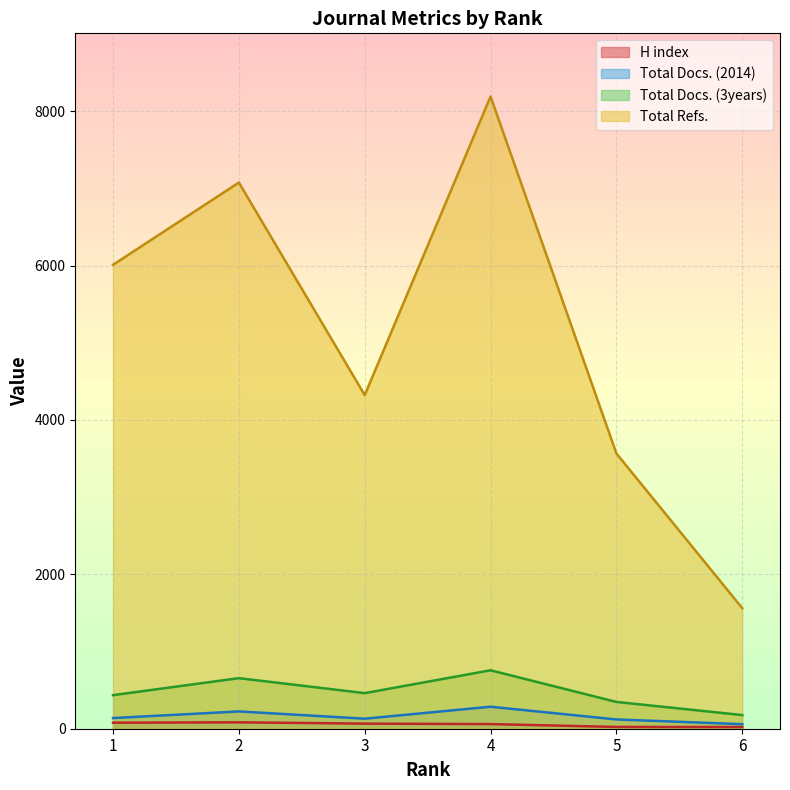

What is the maximum value shown in the chart?

8190